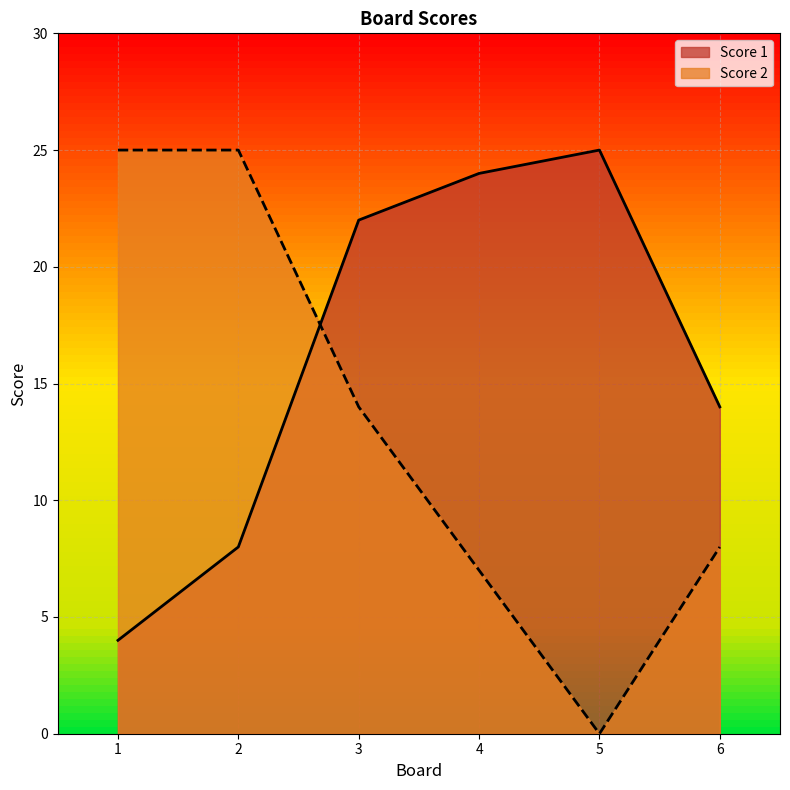

Which category has the highest value across all series?

5